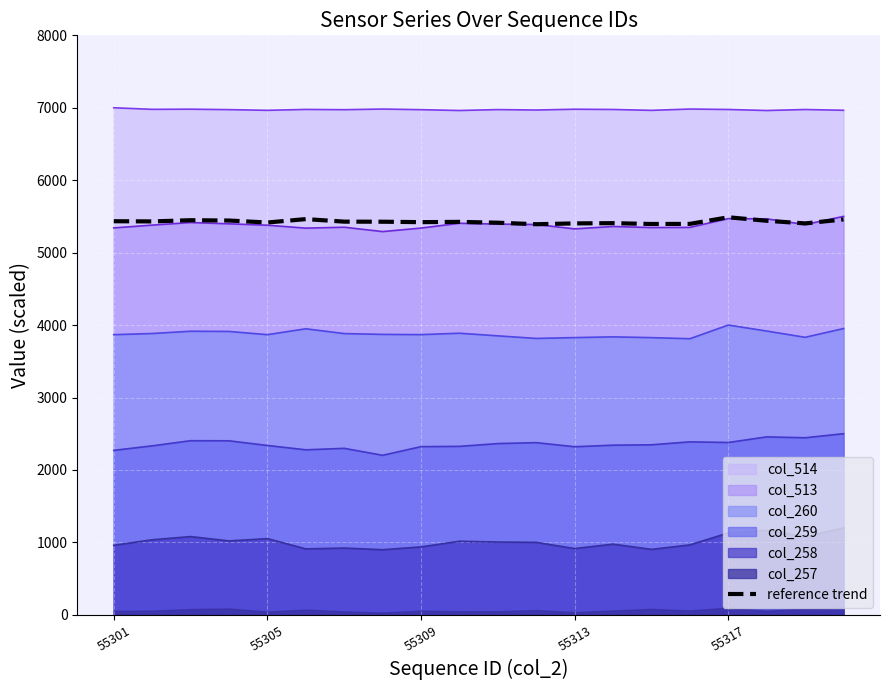

The chart shows a value of 5397.0 at 15. True or false?

True